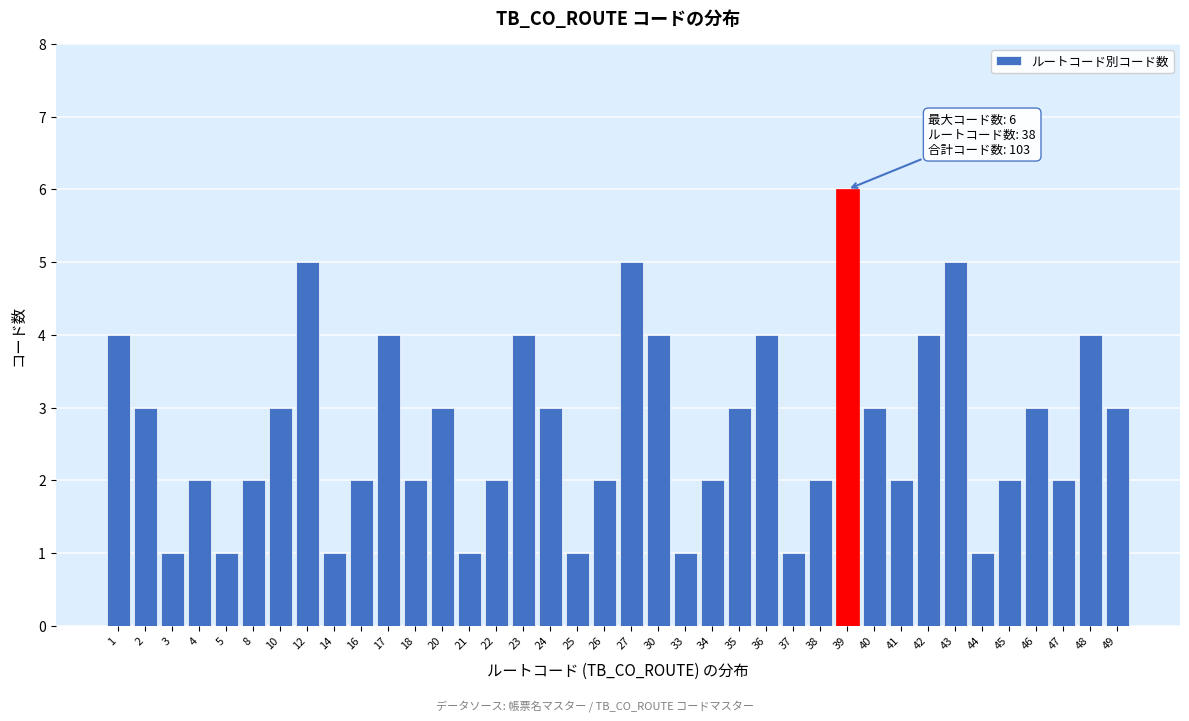

The chart shows a value of 3 at 49. True or false?

True